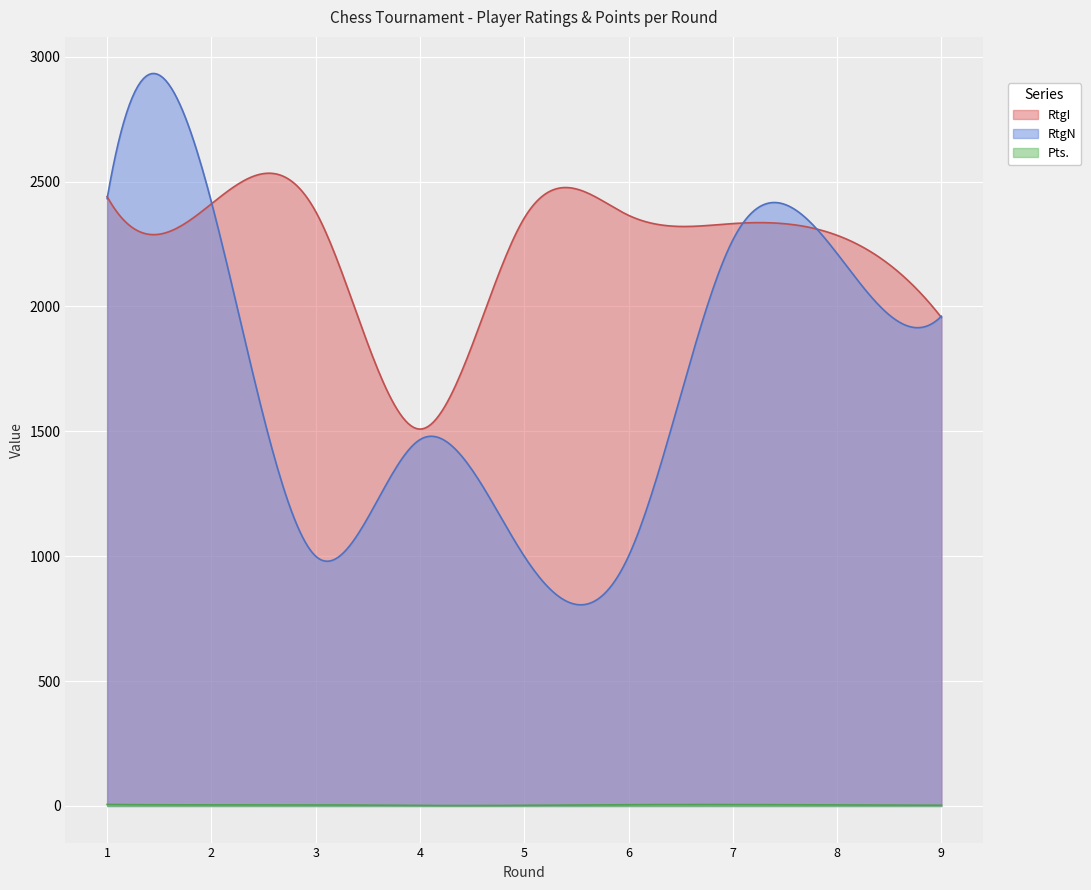

Which series has the largest range (max minus min)?

RtgN